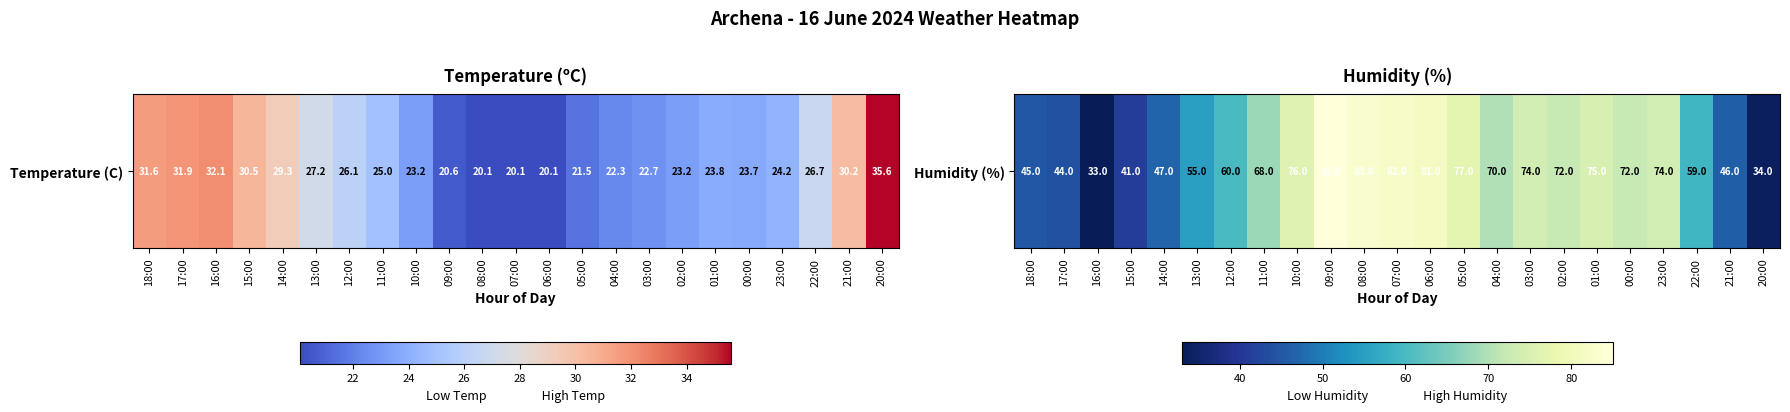

List the labels in order of value, largest first.

09:00, 08:00, 07:00, 06:00, 05:00, 10:00, 01:00, 03:00, 23:00, 02:00, 00:00, 04:00, 11:00, 12:00, 22:00, 13:00, 14:00, 21:00, 18:00, 17:00, 15:00, 20:00, 16:00